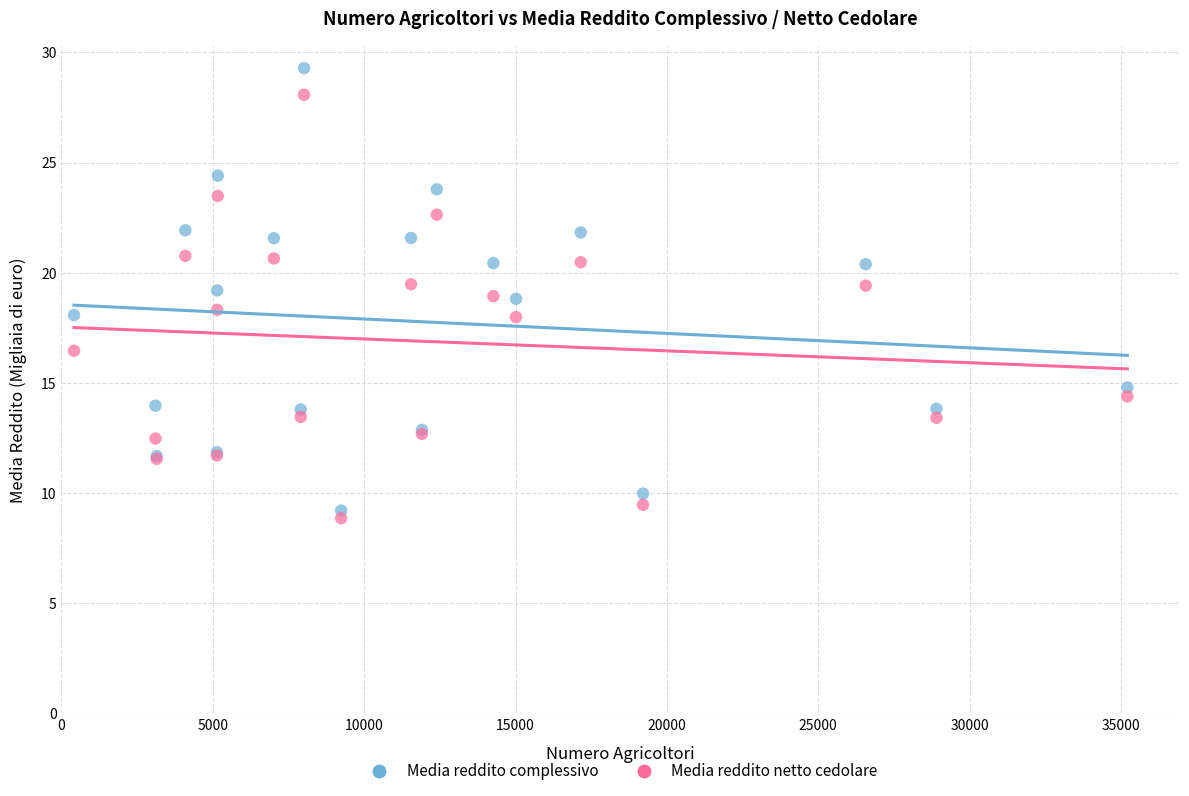

Which series contains the highest Y value?

Media reddito complessivo